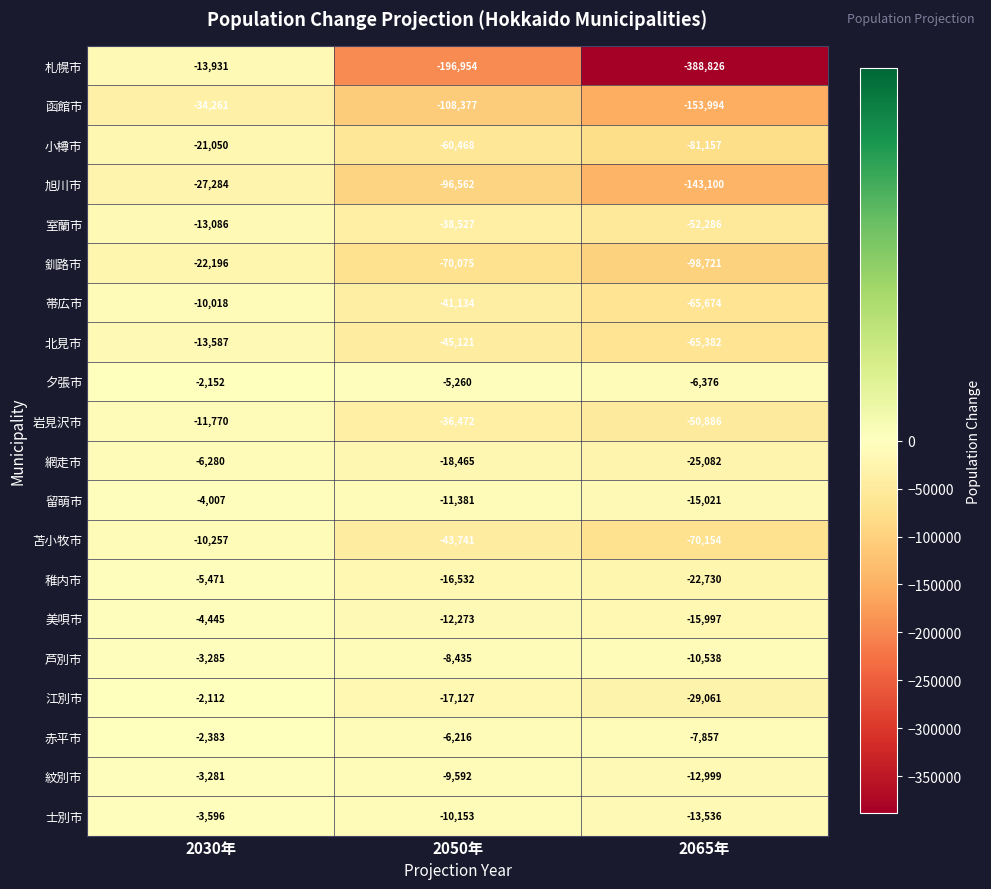

What is the difference between the highest and lowest values at 2065年?

382450